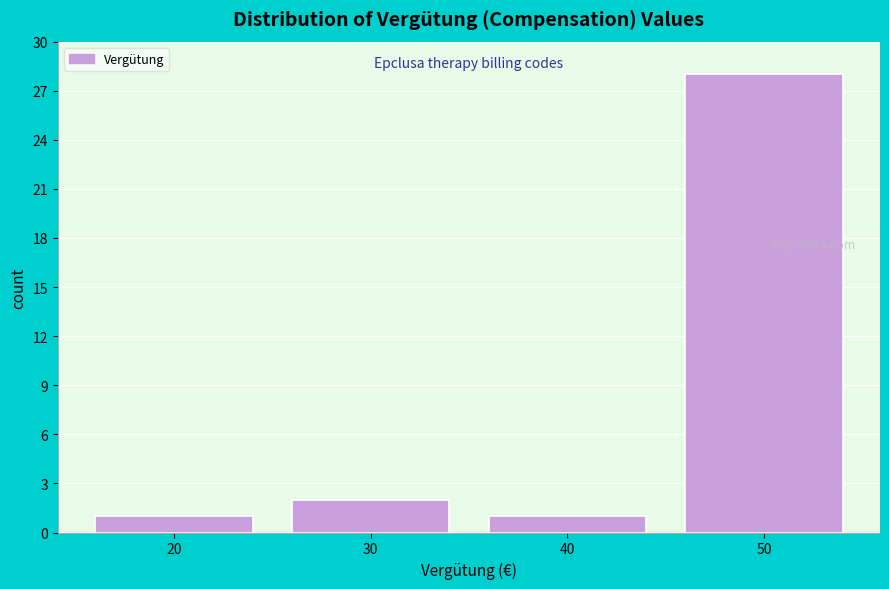

Reading right to left, transcribe all the data shown in this chart.

50=28	40=1	30=2	20=1